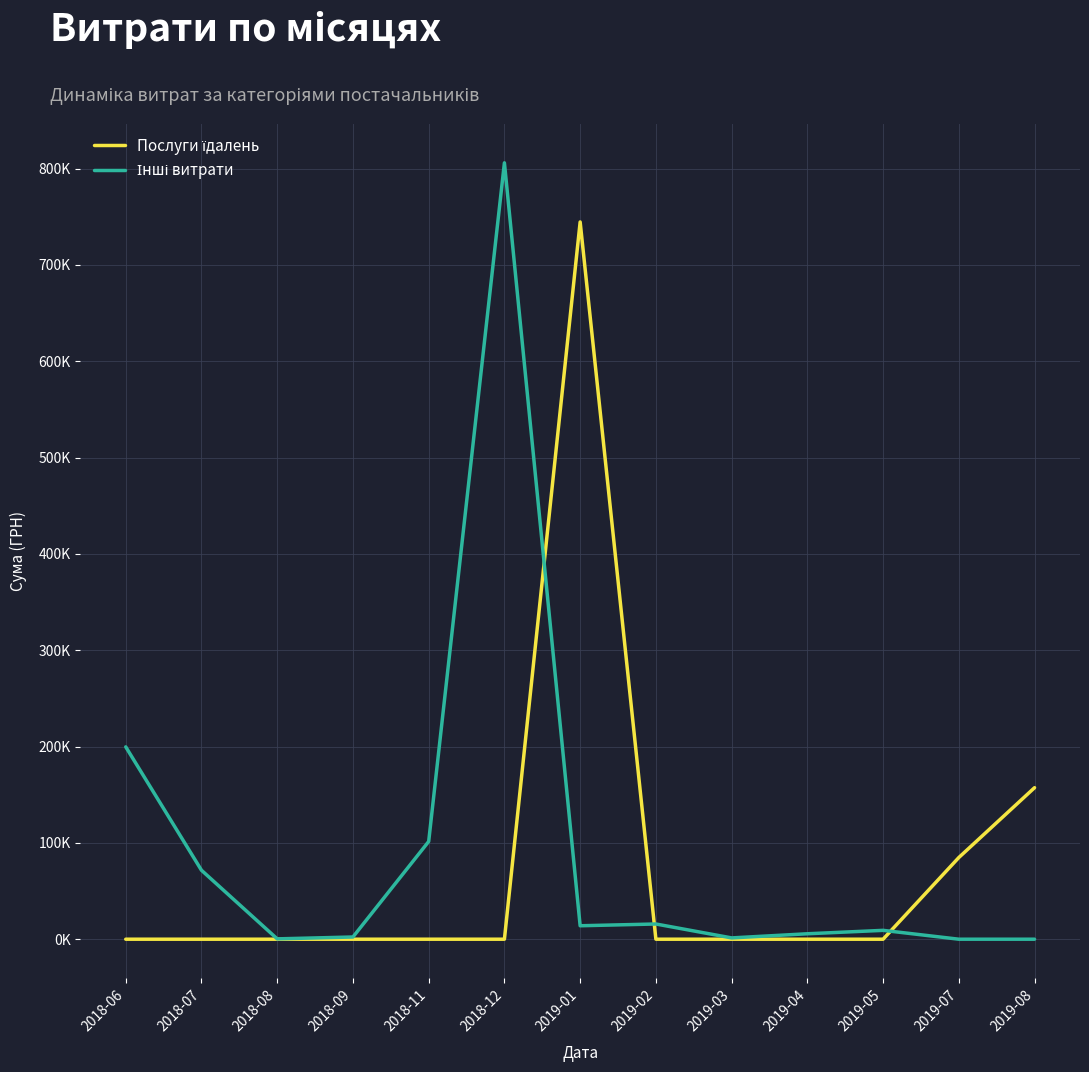

What is the highest value of the Послуги їдалень series?

744557.9